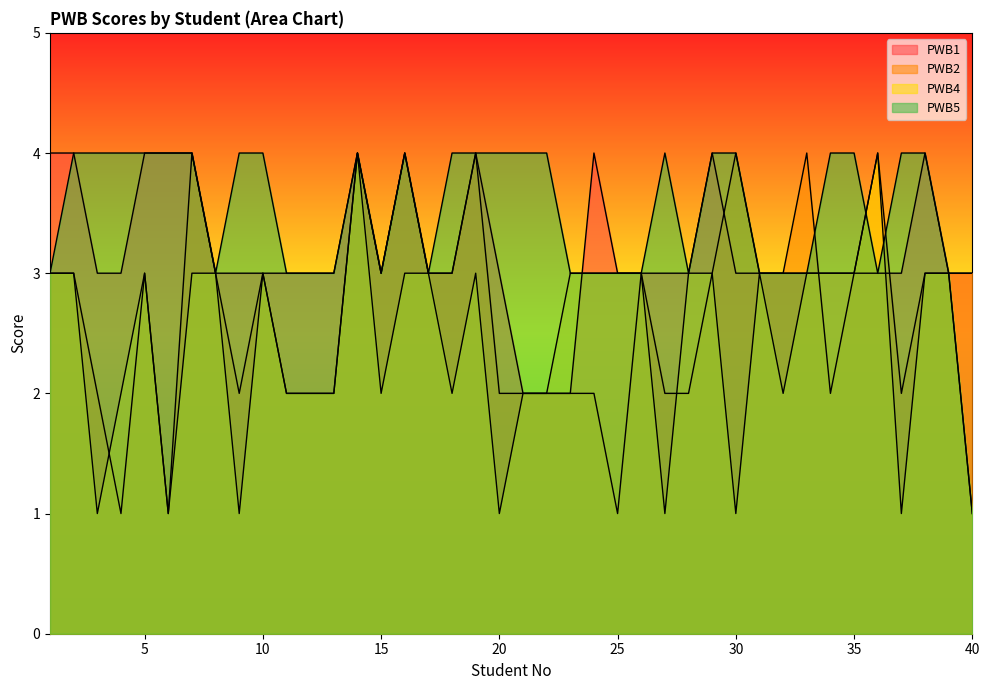

At 15, list the series in order from smallest to largest.

PWB4, PWB1, PWB2, PWB5